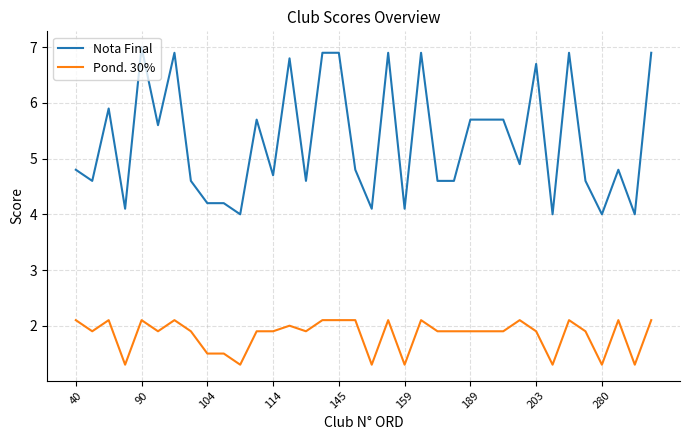

At how many categories does at least one series exceed 2?

36